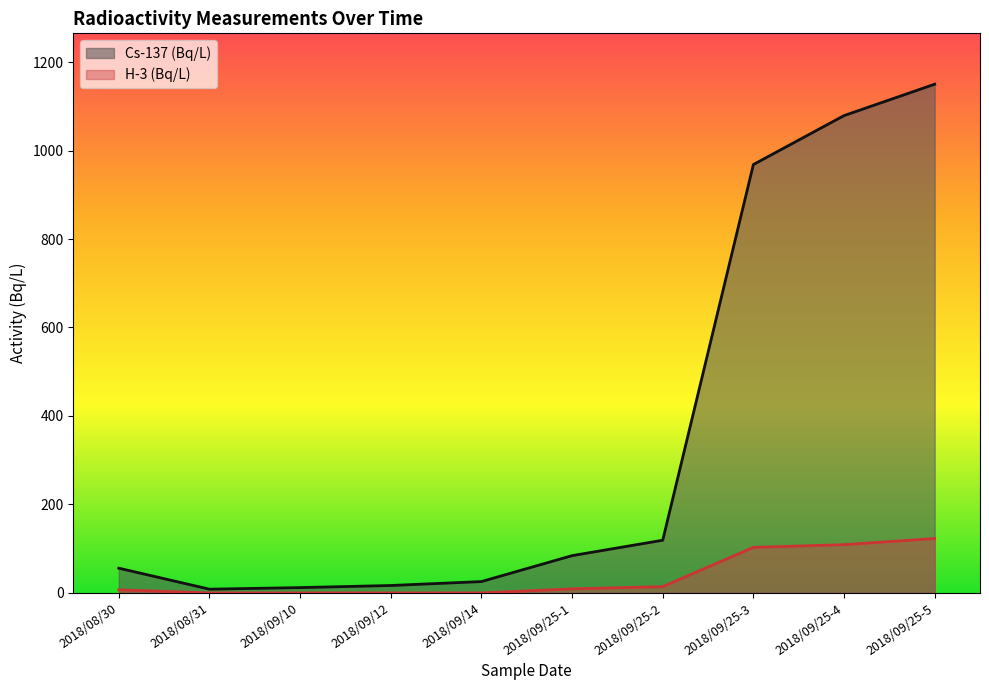

Read the H-3 (Bq/L) value at 2018/09/25-3.

102.9